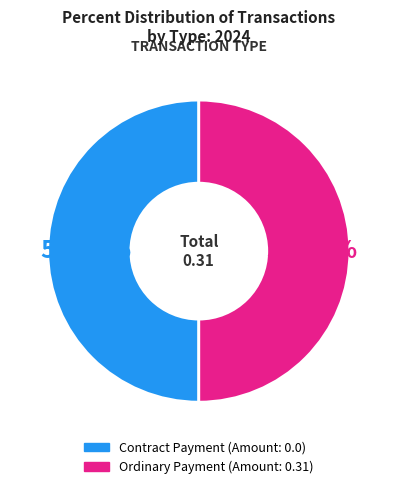

Approximately how many times larger is the value at Contract Payment compared to Ordinary Payment?

1.0